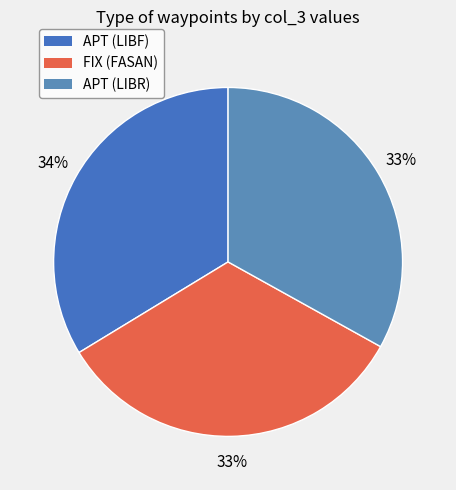

True or false: APT (LIBR) accounts for 33% of the total.

True